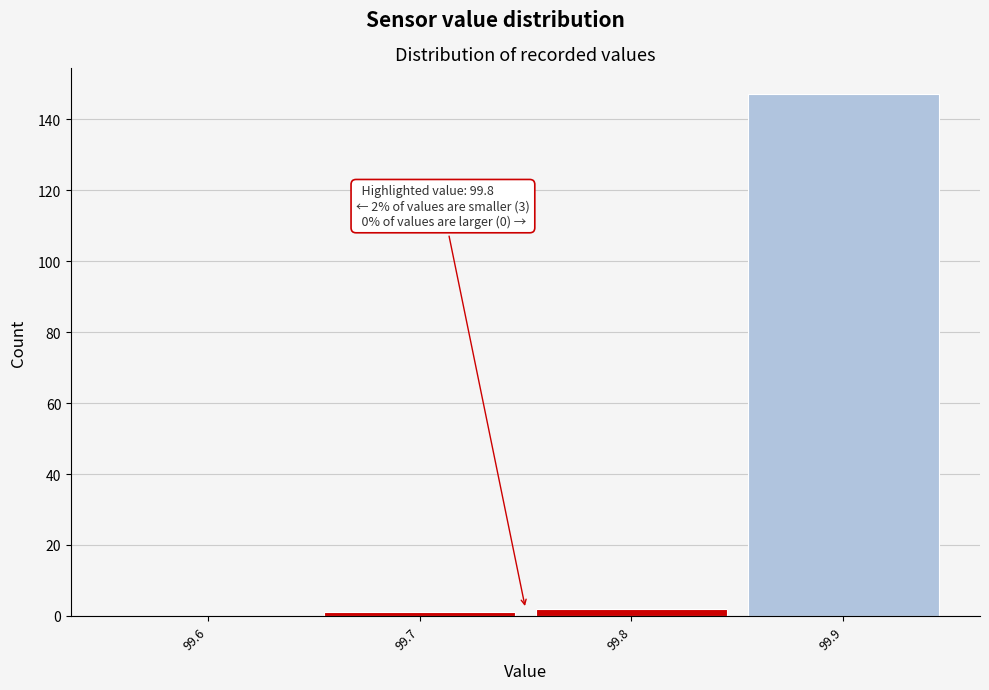

Reading left to right, transcribe all the data shown in this chart.

99.6=0	99.7=1	99.8=2	99.9=147